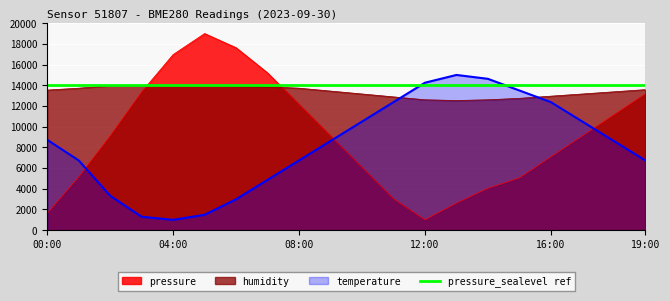

True or false: pressure and humidity intersect in this chart.

True